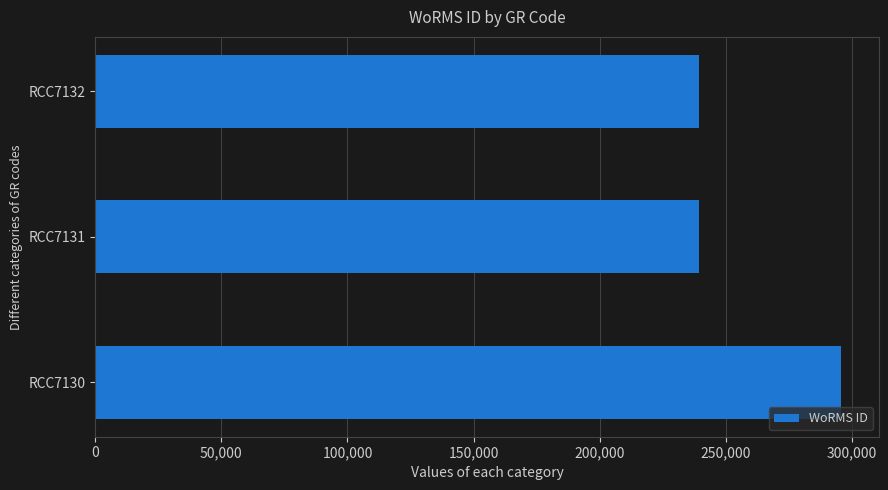

At which category does the chart reach its peak across all series?

RCC7130